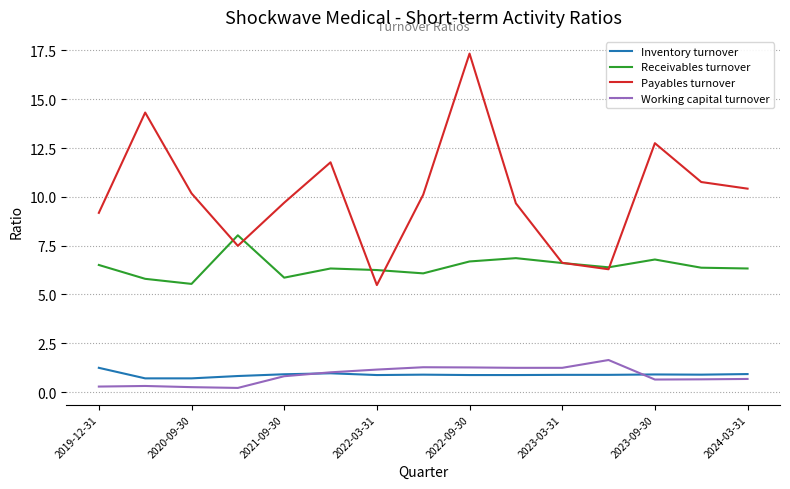

Which series has the largest total across all categories?

Payables turnover